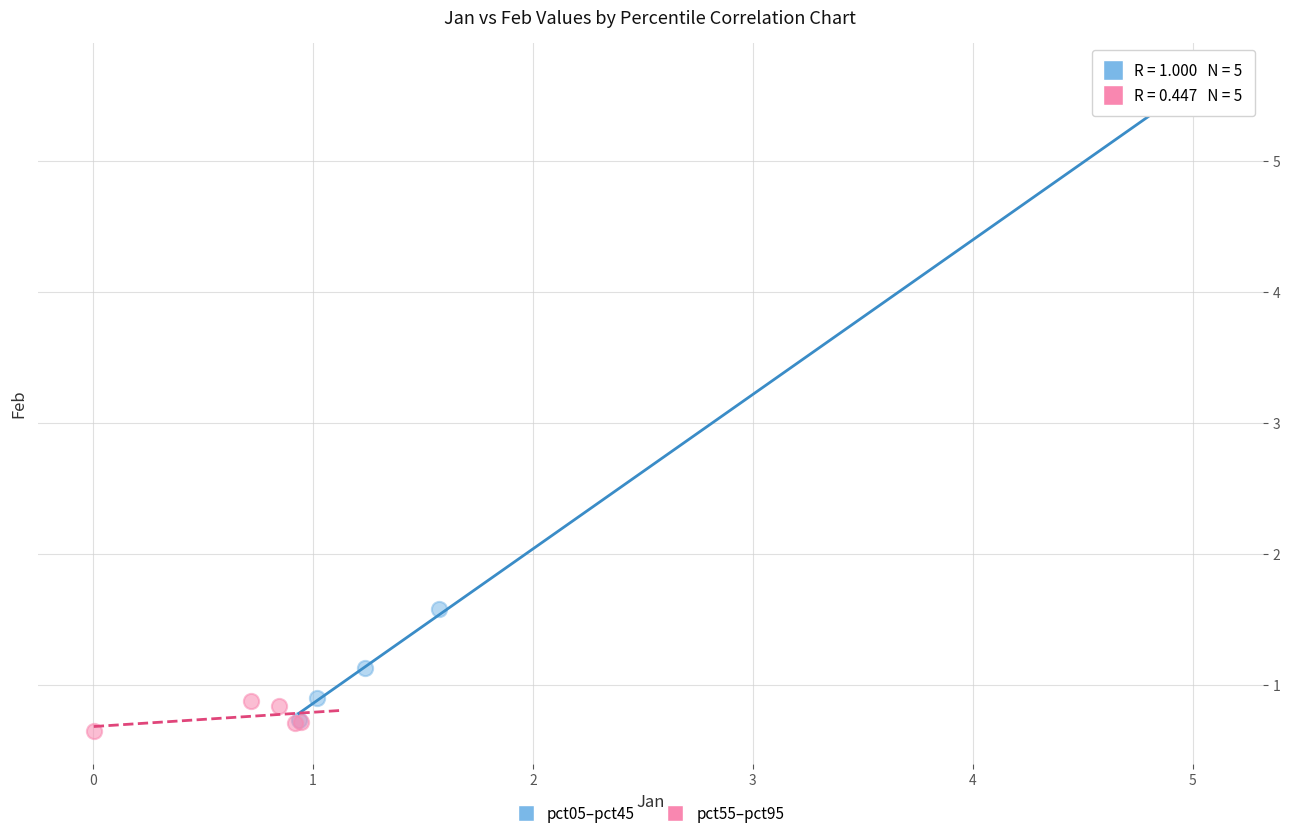

Which series reaches the maximum Y coordinate?

pct05–pct45